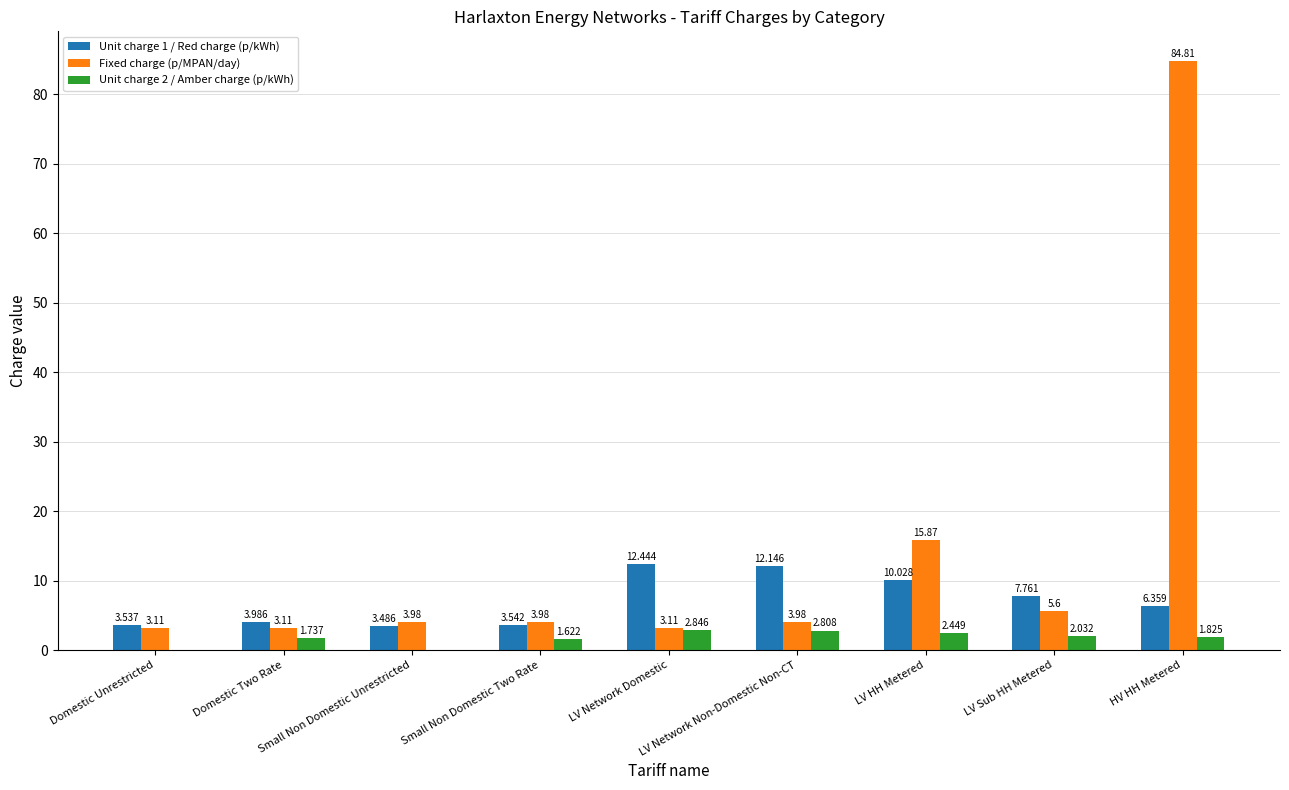

Which series has the largest total across all categories?

Fixed charge (p/MPAN/day)